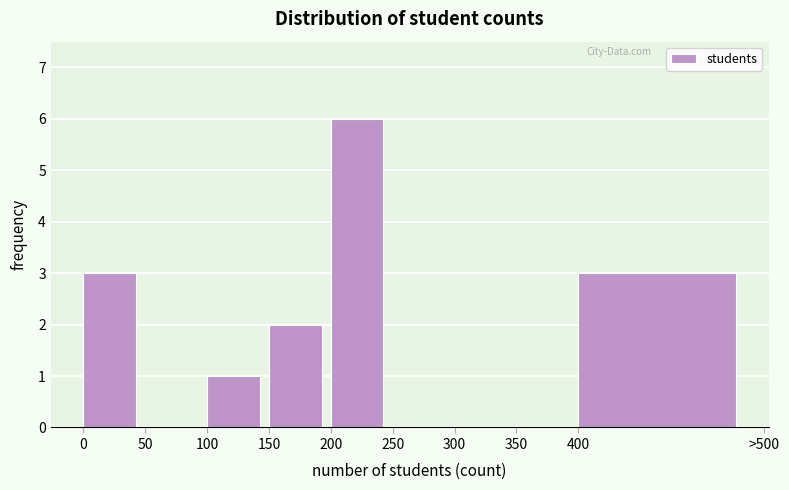

Reading left to right, transcribe all the data shown in this chart.

0=3	50=0	100=1	150=2	200=6	250=0	300=0	350=0	400=3